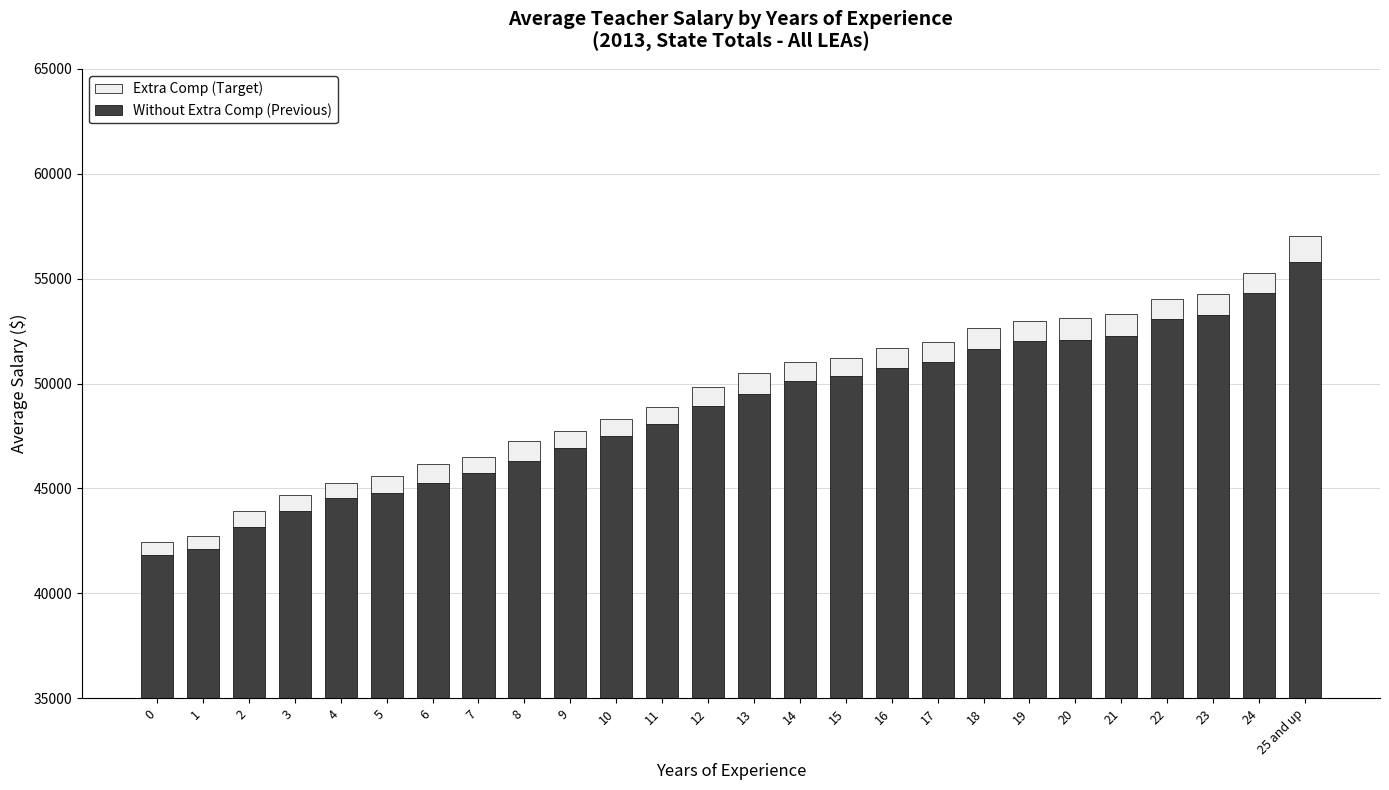

Which series changed the most between 13 and 17?

Without Extra Comp (Previous)